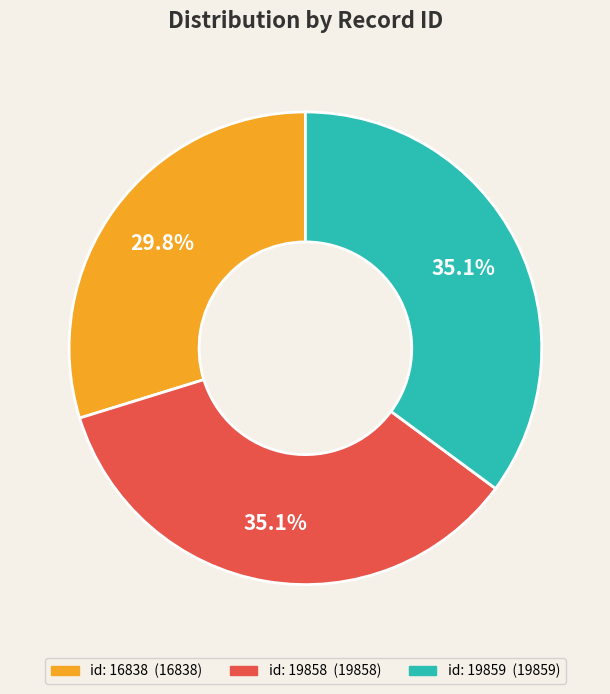

Is there any slice that represents more than half of the pie?

No